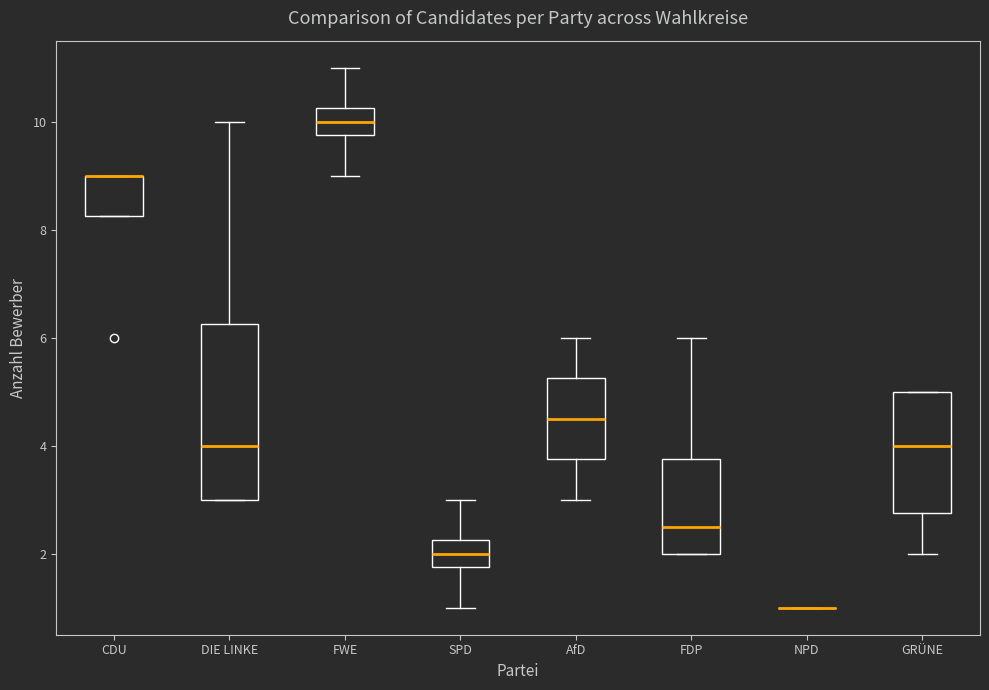

Comparing the boxes themselves (not the whiskers), which one is the tallest?

DIE LINKE